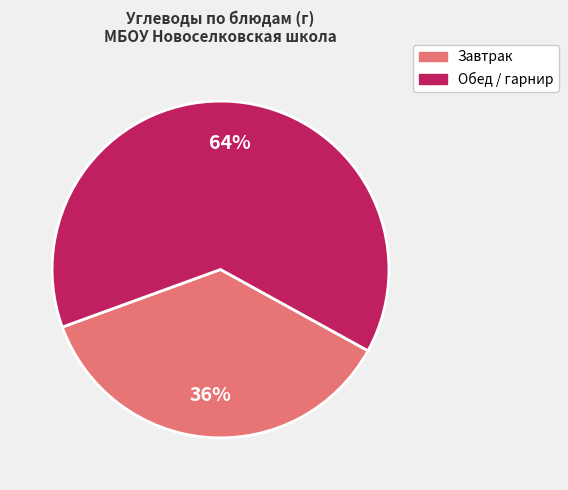

To the nearest percent, what is the average slice percentage?

50%